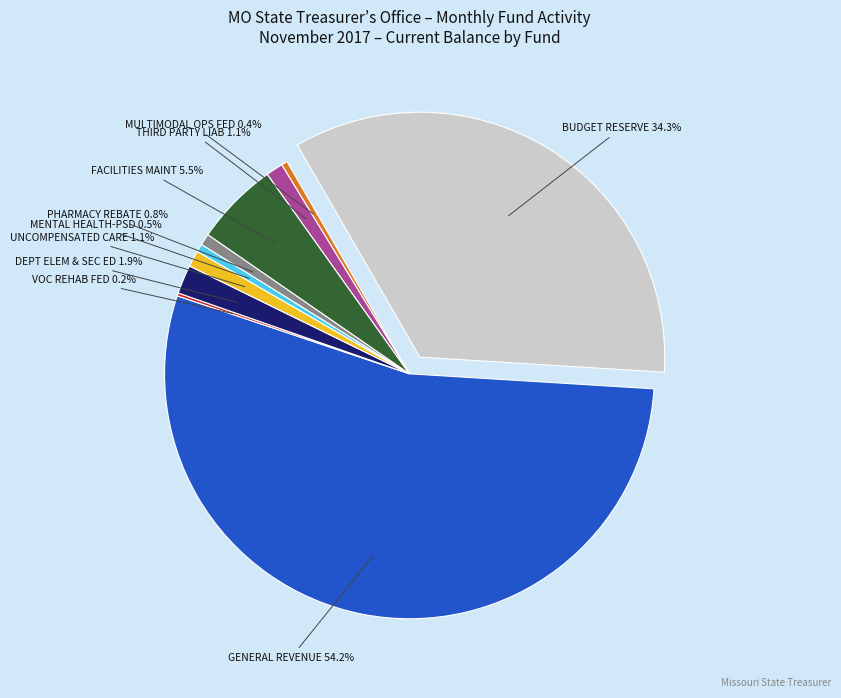

Which category accounts for the majority?

GENERAL REVENUE